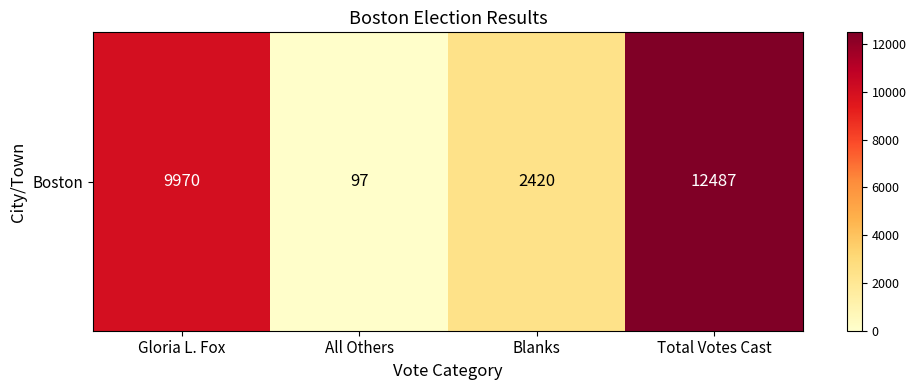

Reading right to left, list all the values displayed in this chart.

12487	2420	97	9970